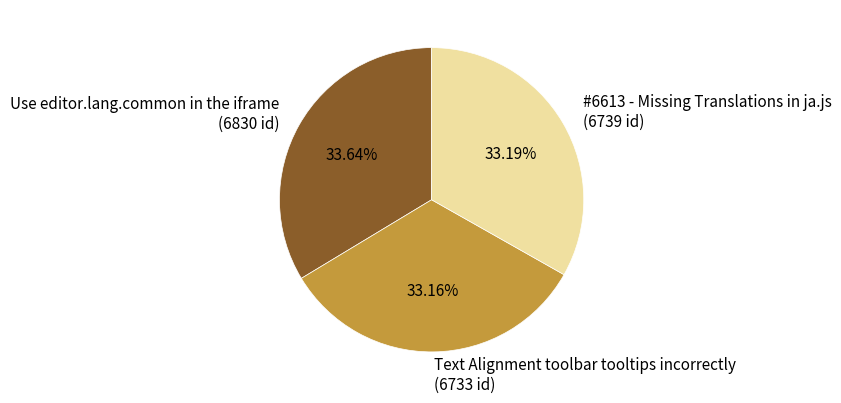

Count the number of slices in the pie.

3